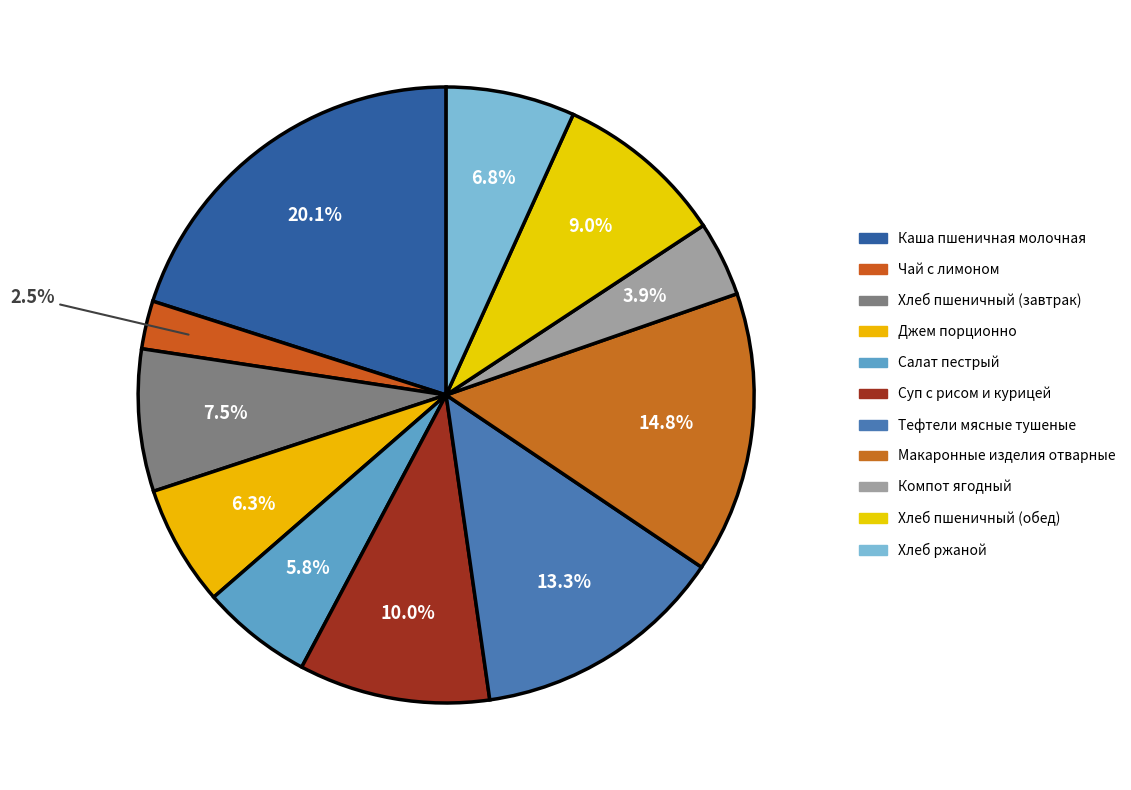

How many segments does this pie chart have?

11